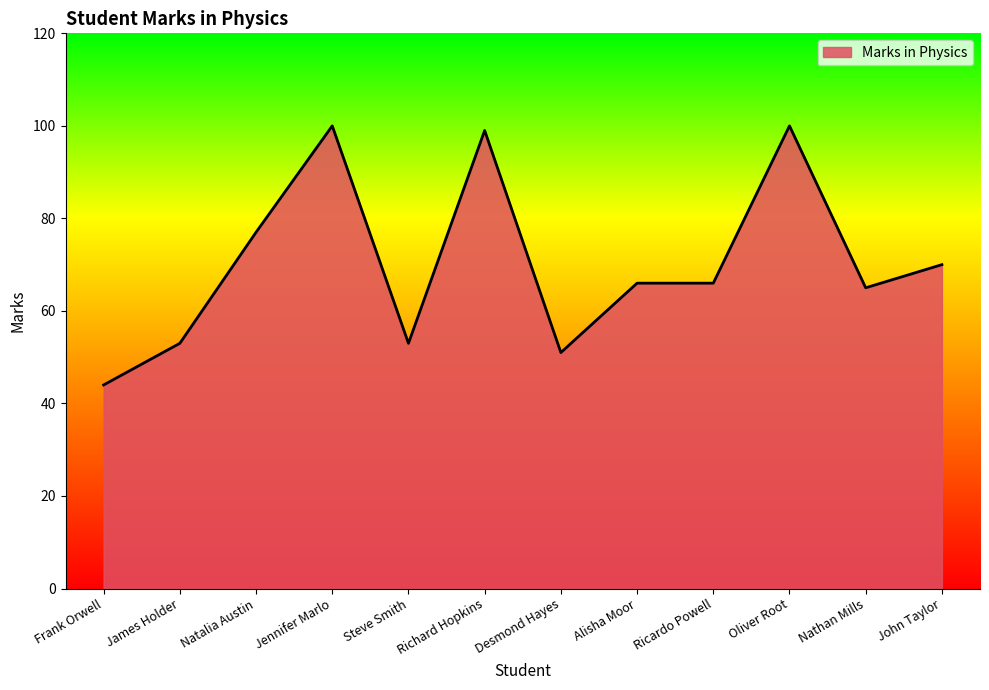

What is the difference between the maximum and minimum values?

56